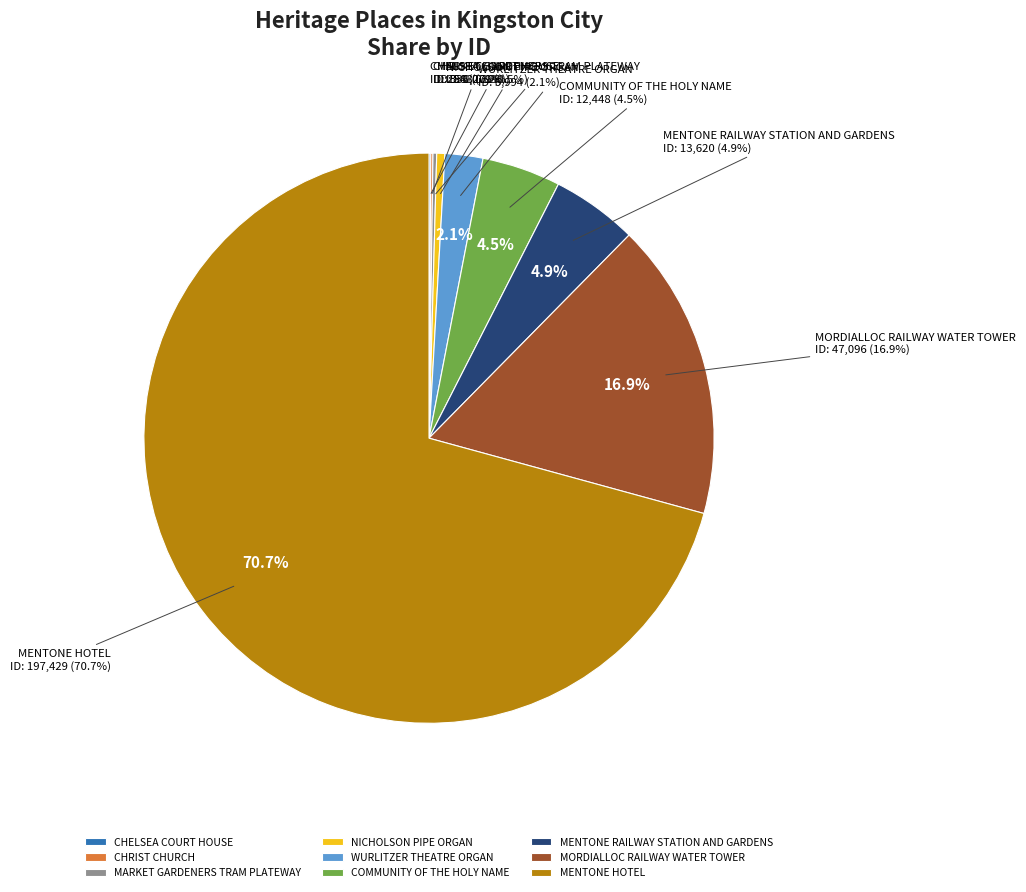

Which category has the biggest portion of the pie?

MENTONE HOTEL